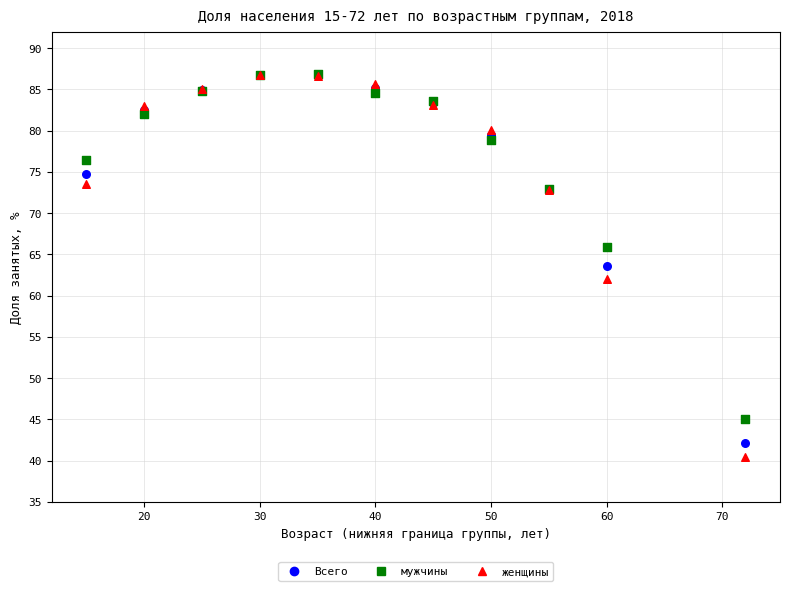

Which series has the widest spread of Y values?

женщины